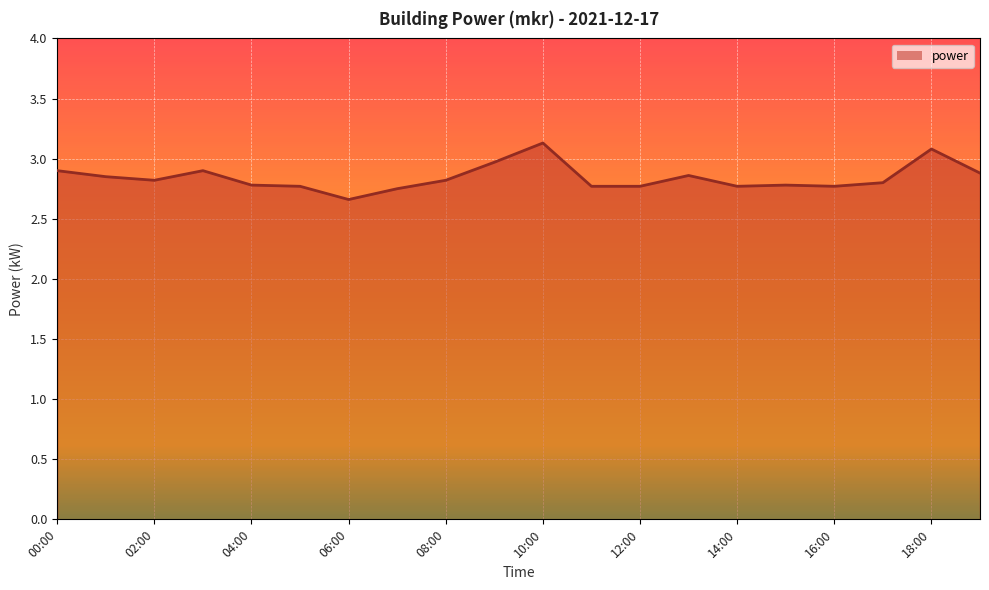

What is the greatest value displayed?

3.1